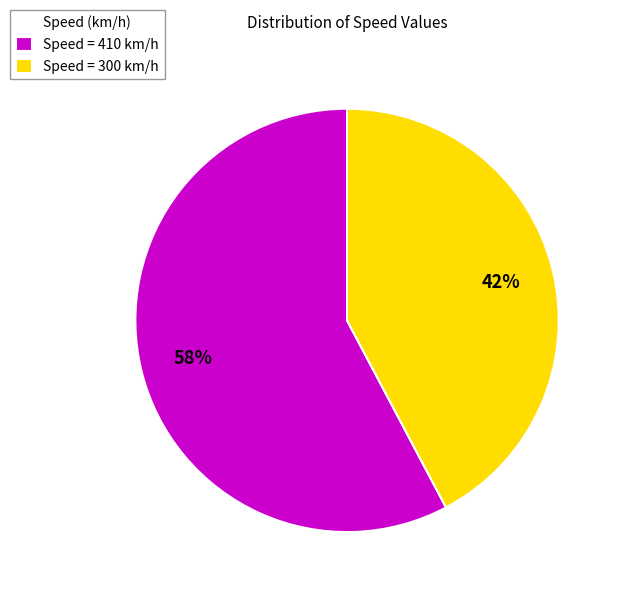

To the nearest percent, what is the average slice percentage?

50%